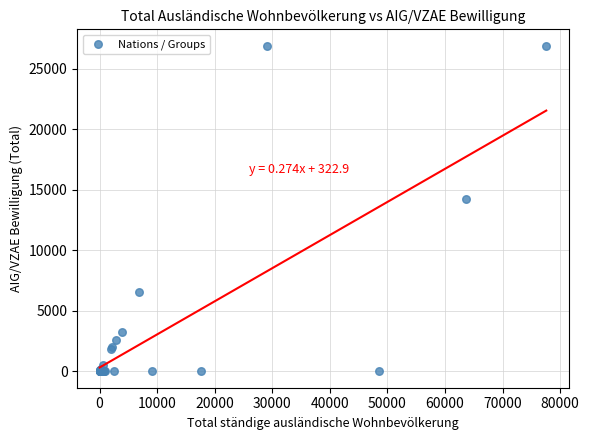

What Y value in the scatter plot is closest to 13465?

14230